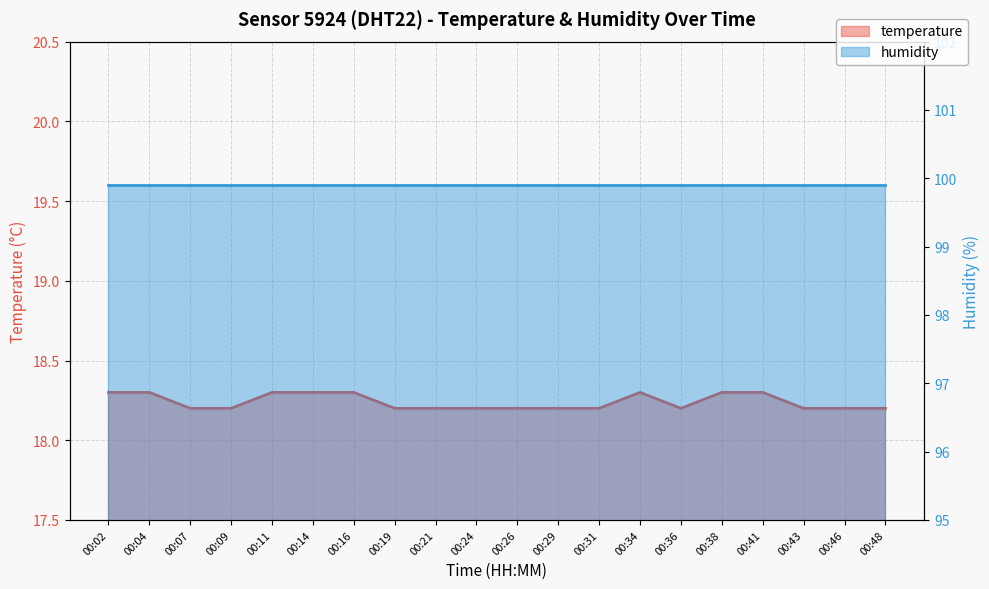

Where is the first local minimum?

00:36